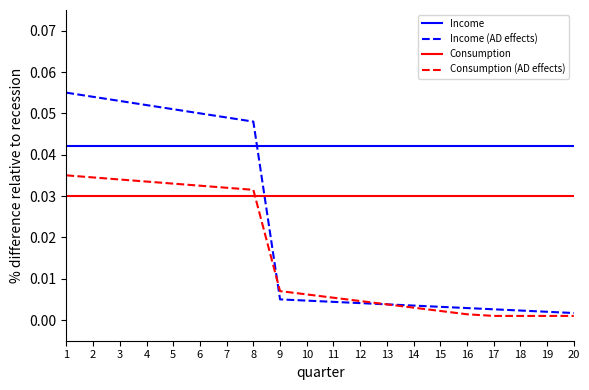

How many lines are shown in the chart?

4